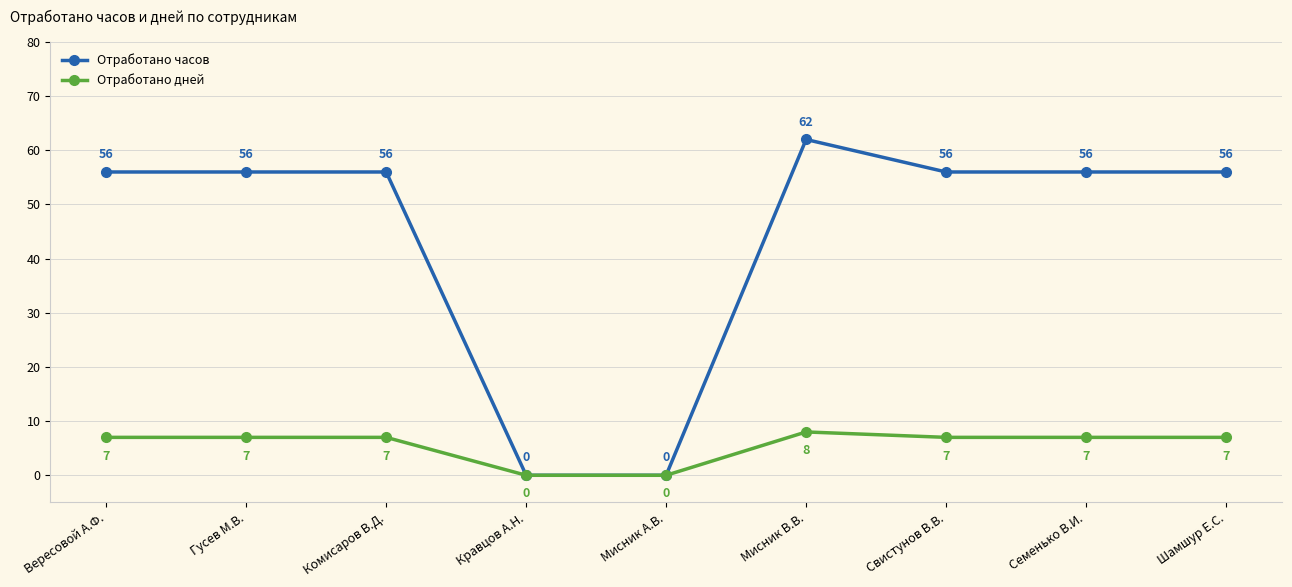

Reading left to right, what are all the values shown in this chart?

Отработано часов: Вересовой А.Ф.=56	Гусев М.В.=56	Комисаров В.Д.=56	Кравцов А.Н.=0	Мисник А.В.=0	Мисник В.В.=62	Свистунов В.В.=56	Семенько В.И.=56	Шамшур Е.С.=56
Отработано дней: Вересовой А.Ф.=7	Гусев М.В.=7	Комисаров В.Д.=7	Кравцов А.Н.=0	Мисник А.В.=0	Мисник В.В.=8	Свистунов В.В.=7	Семенько В.И.=7	Шамшур Е.С.=7